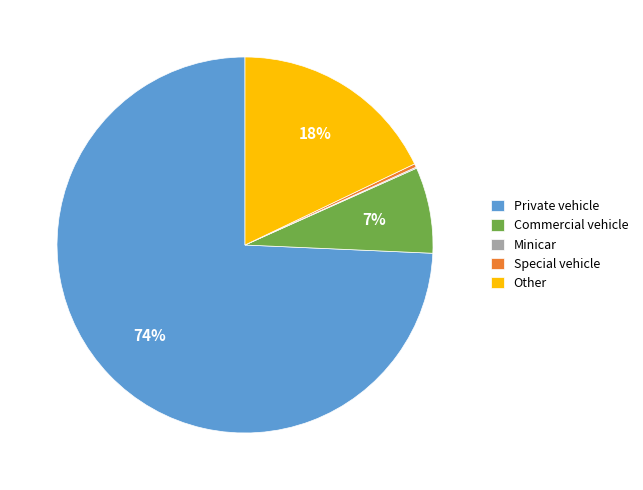

Which has a higher value, Special vehicle or Private vehicle?

Private vehicle